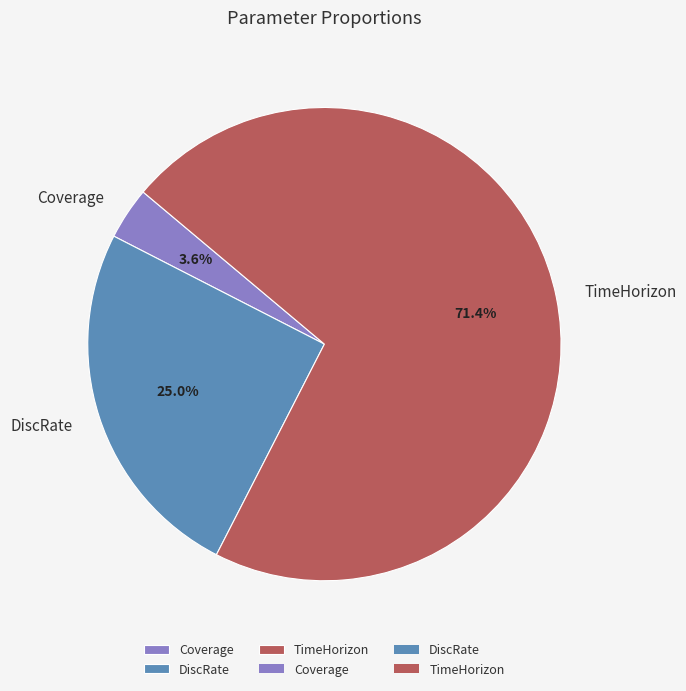

True or false: Coverage accounts for 9% of the total.

False